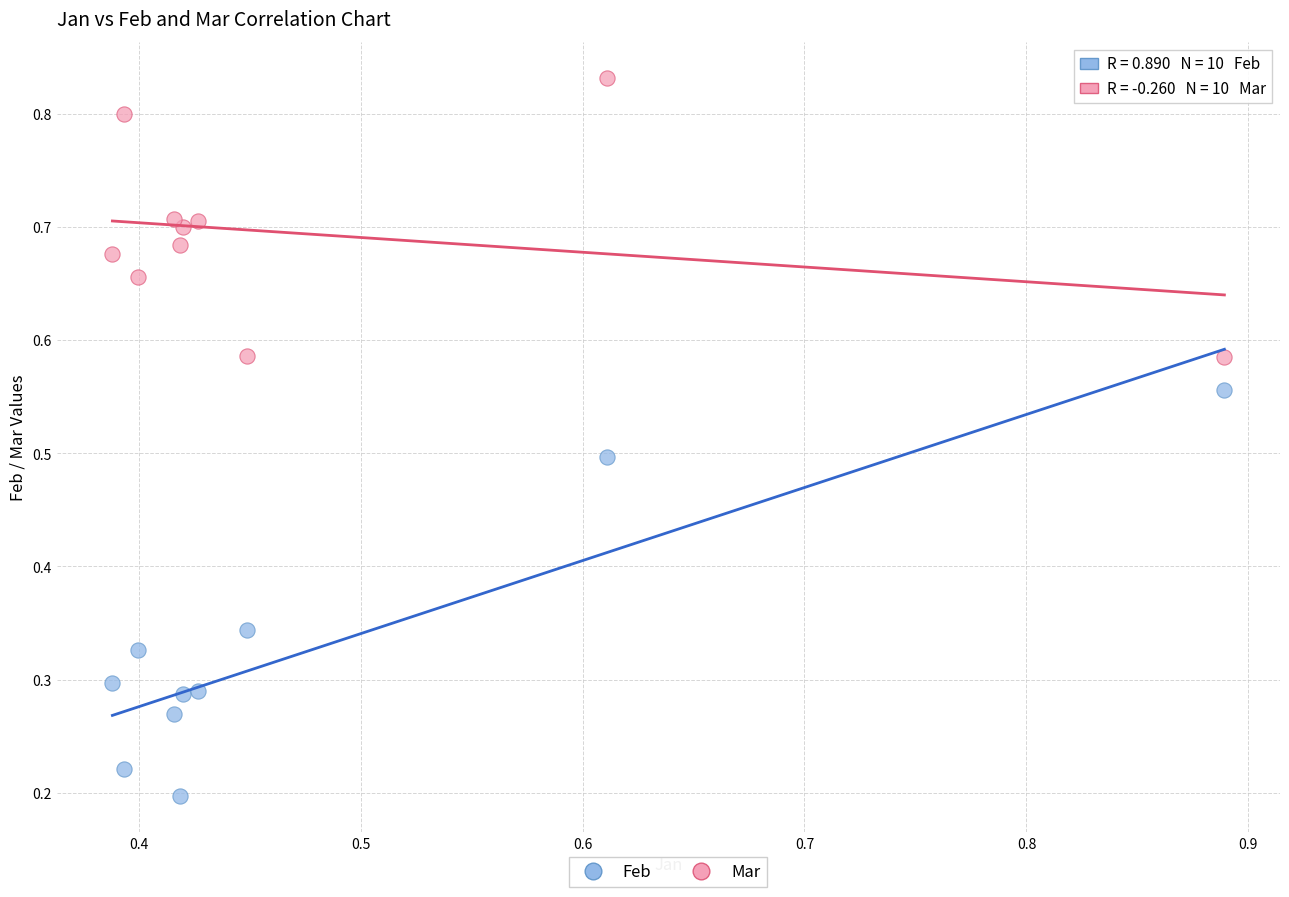

Which series reaches the maximum Y coordinate?

Mar